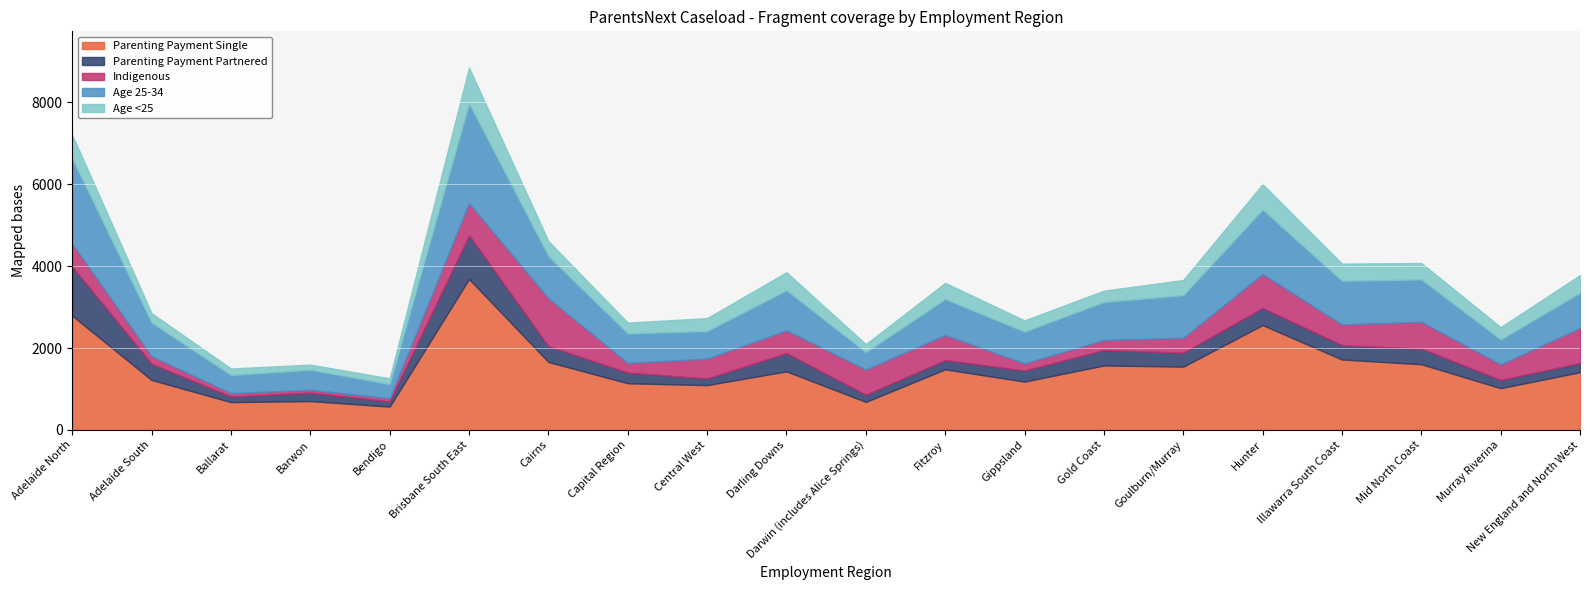

True or false: Parenting Payment Single has a value of 705 at Barwon.

True